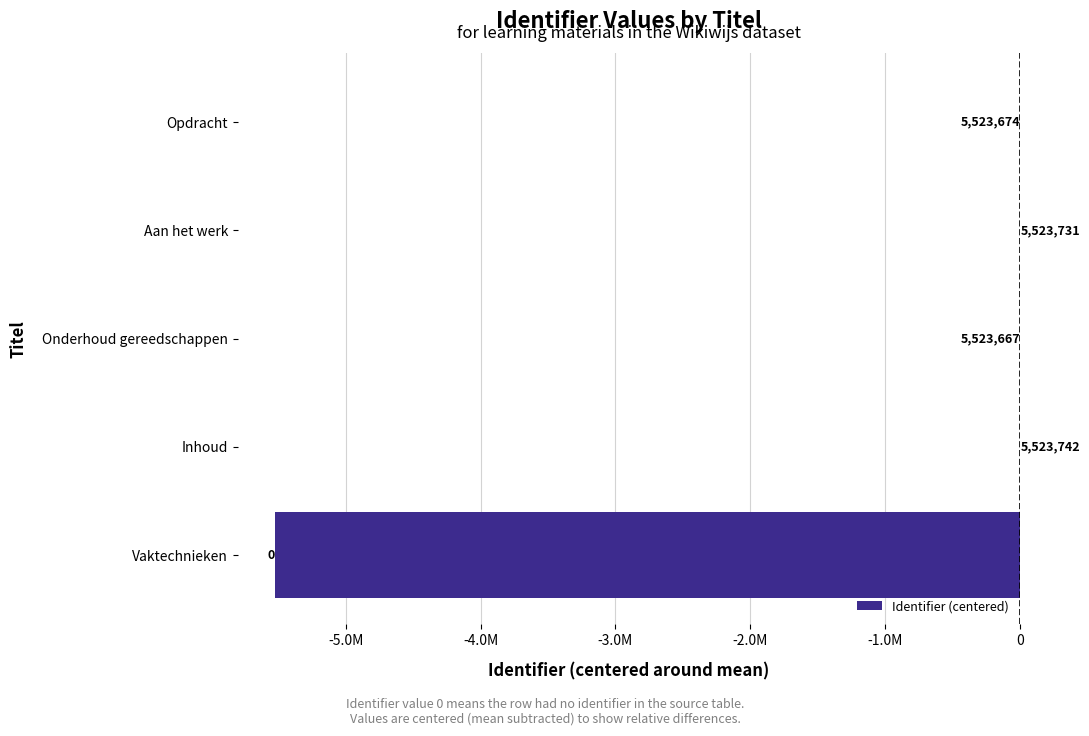

What is the difference between the maximum and minimum values?

5523742.0